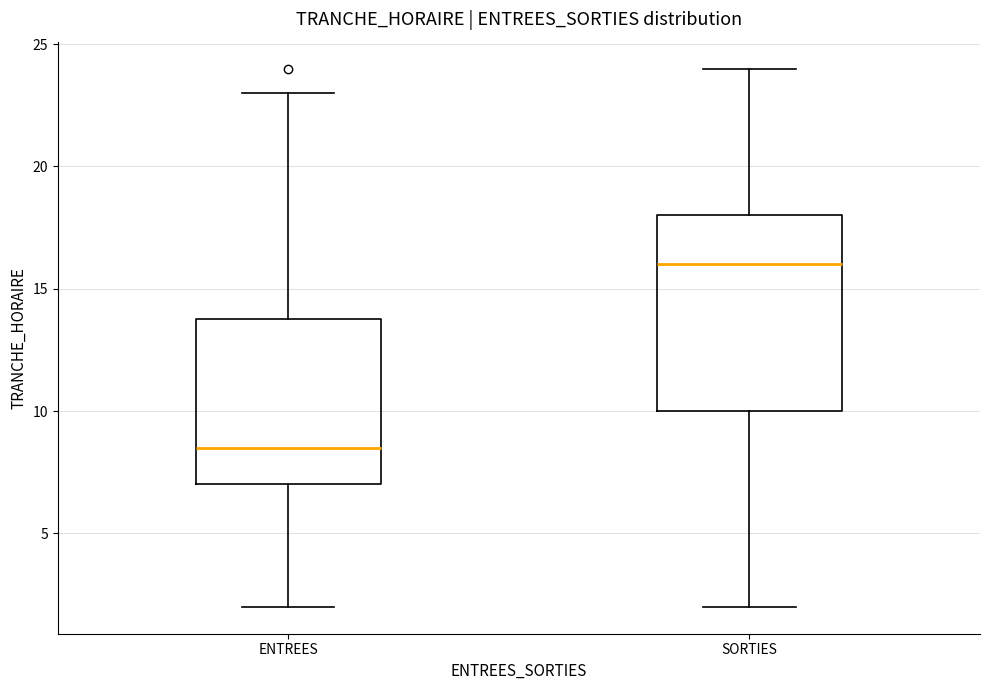

Where is the upper edge of the box for ENTREES on the y-axis? The values are not printed on the chart, so give them approximately, as read against the axis.

14.0